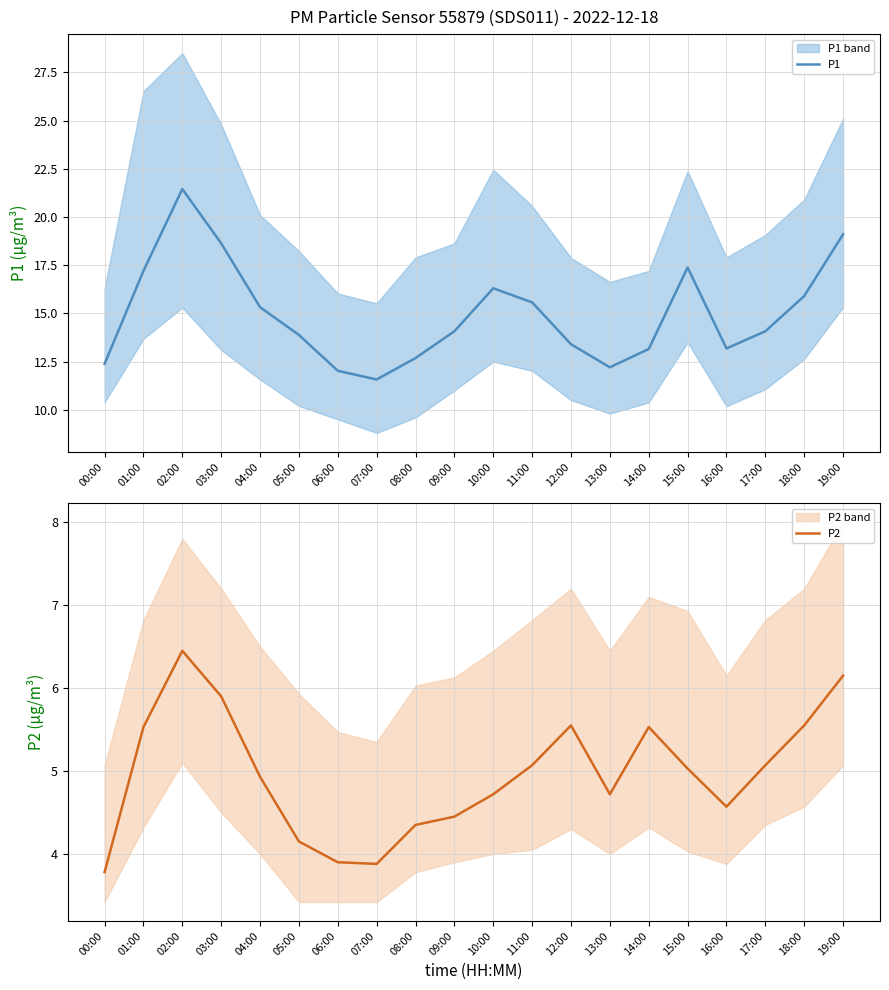

Which series has the largest range (max minus min)?

P1